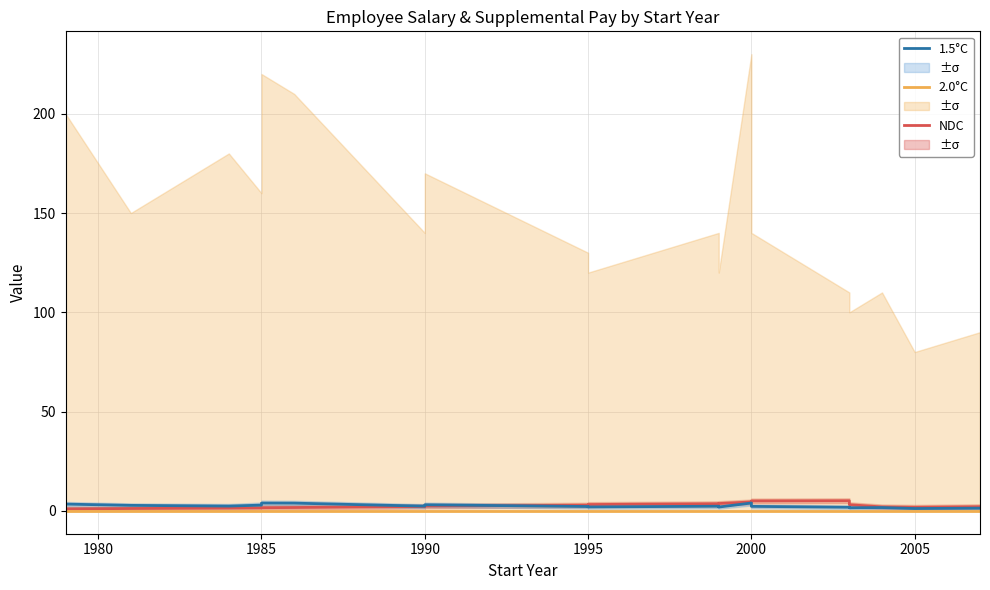

Which series has the largest total across all categories?

NDC